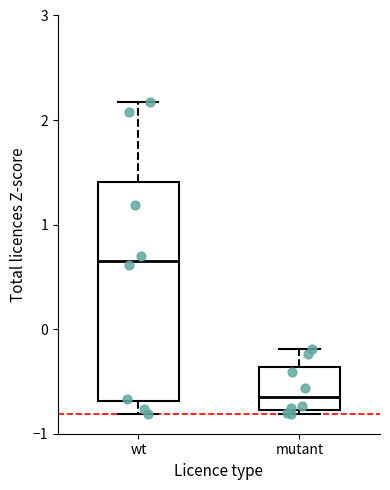

Reading left to right, transcribe this box plot: for each box, give where its median line is, the range the box spans, and where its two whiskers end, as read against the y-axis. The values are not printed on the chart, so give them approximately, as read against the axis.

wt: median 0.7, box -0.7 to 1.4, whiskers -0.8 to 2.2
mutant: median -0.7, box -0.8 to -0.4, whiskers -0.8 (just below the box's lower edge) to -0.2